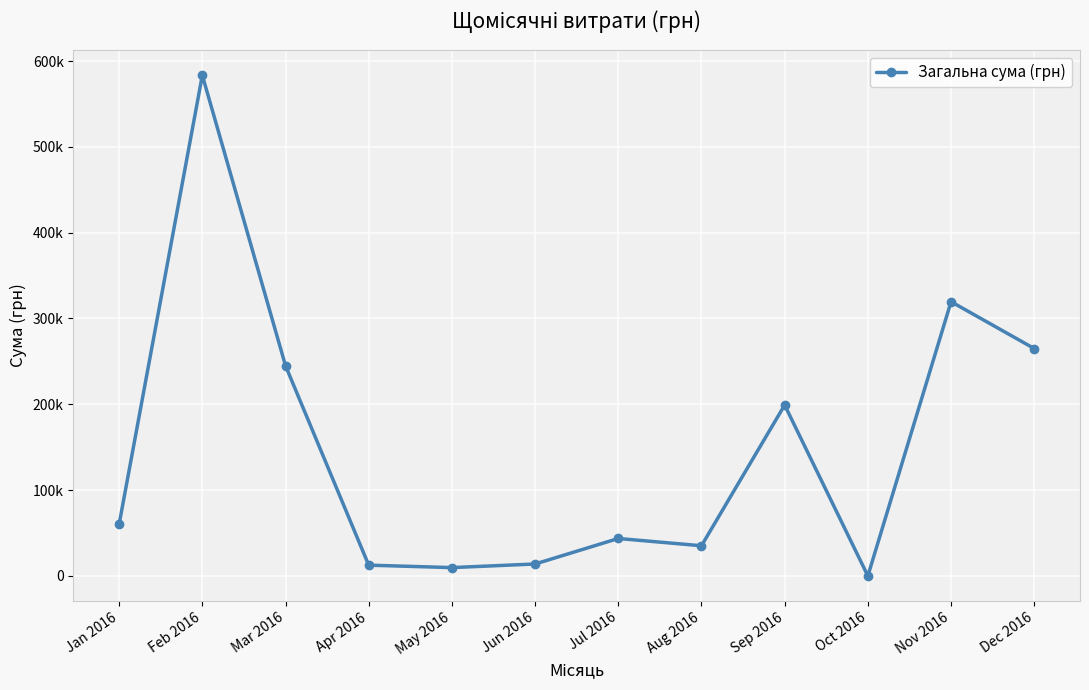

What is the label of the 6th point from the right?

Jul 2016